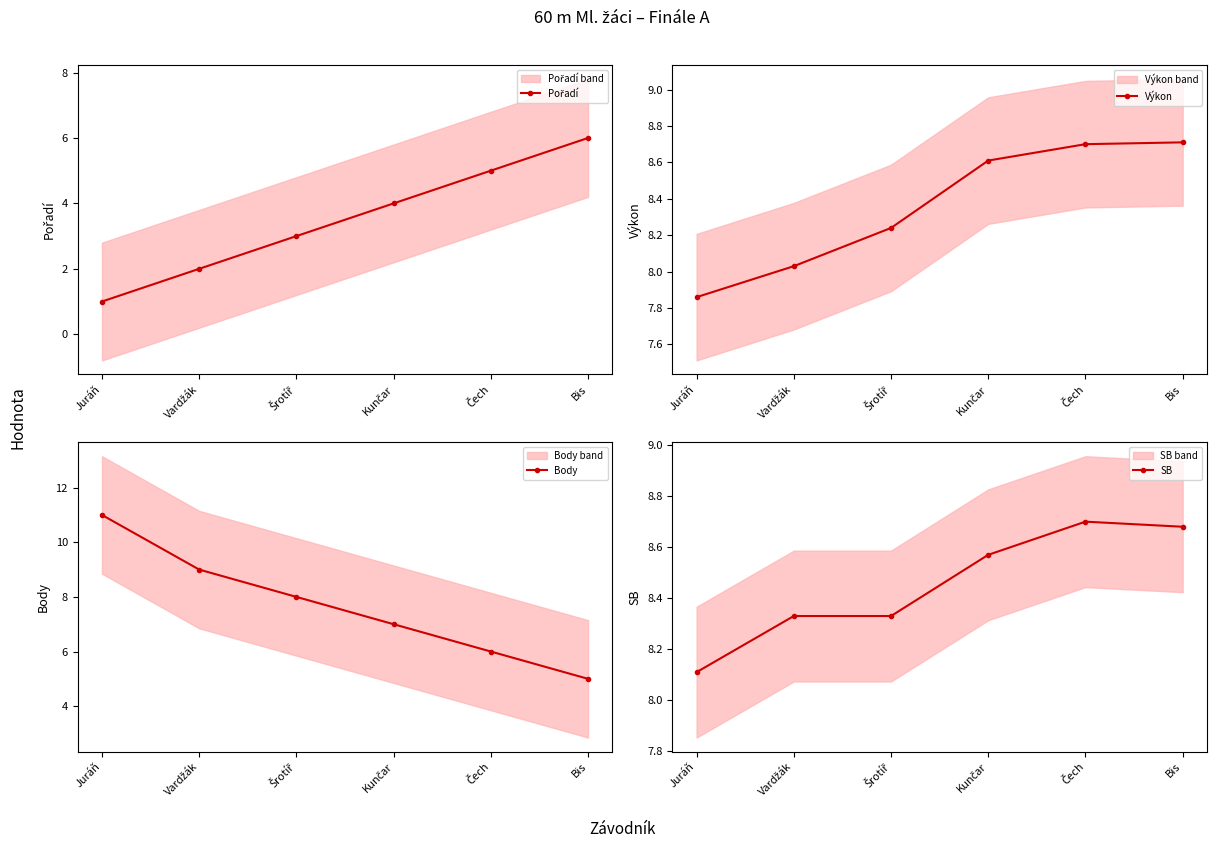

Does the chart display data point markers on the line(s)?

Yes